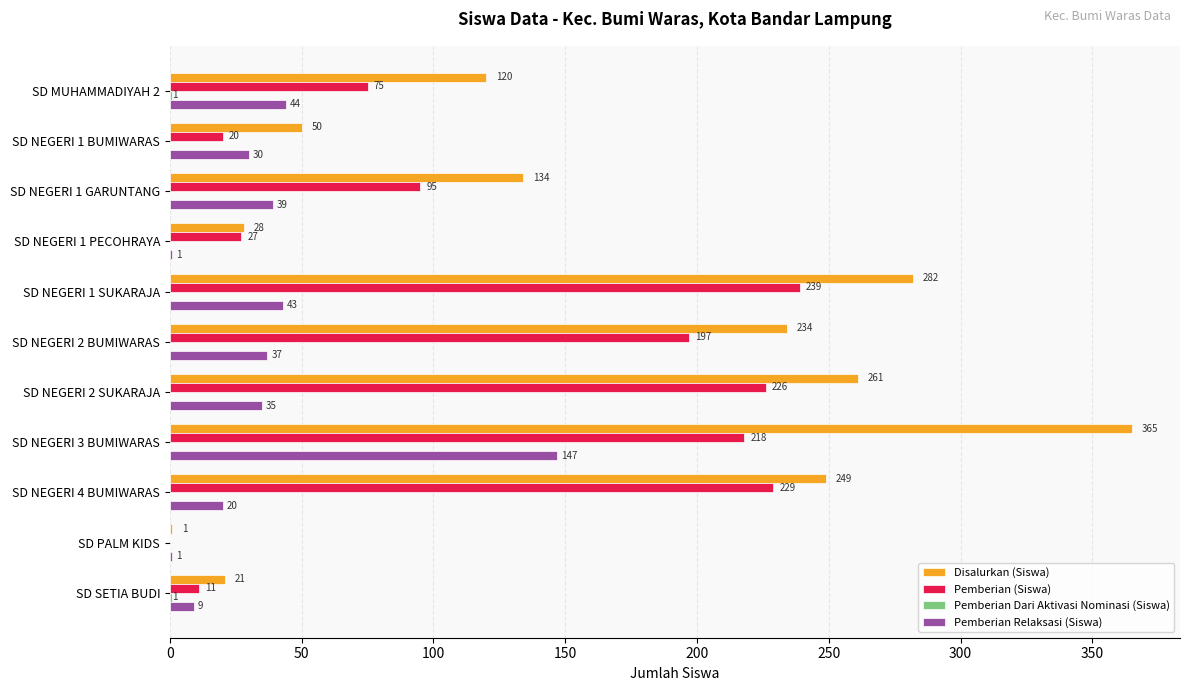

What is the greatest value displayed?

365